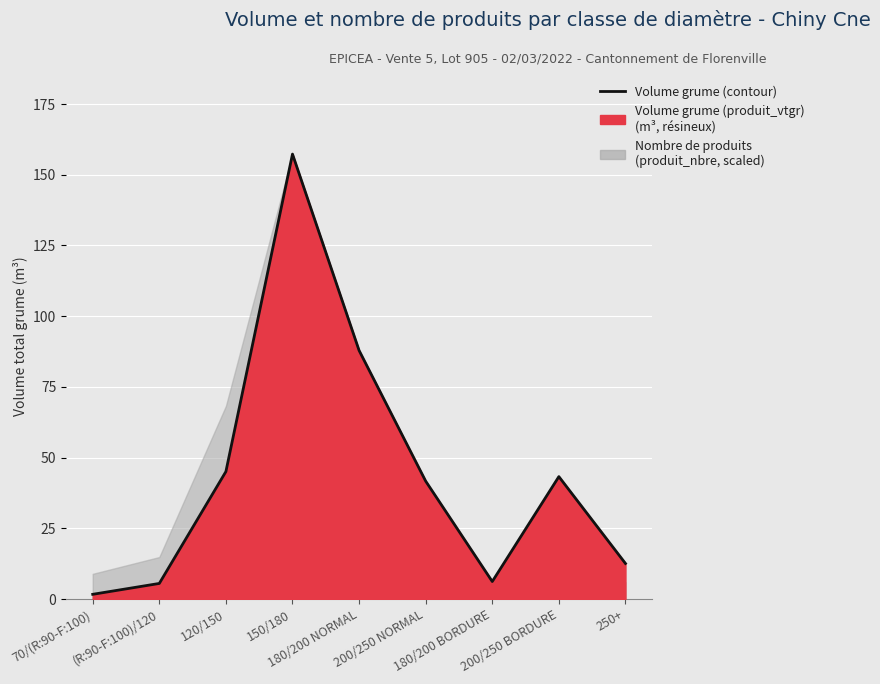

Reading left to right, extract all data points from this chart.

70/(R:90-F:100)=1.7	(R:90-F:100)/120=5.5	120/150=45.1	150/180=157.3	180/200 NORMAL=87.9	200/250 NORMAL=41.7	180/200 BORDURE=6.2	200/250 BORDURE=43.3	250+=12.6